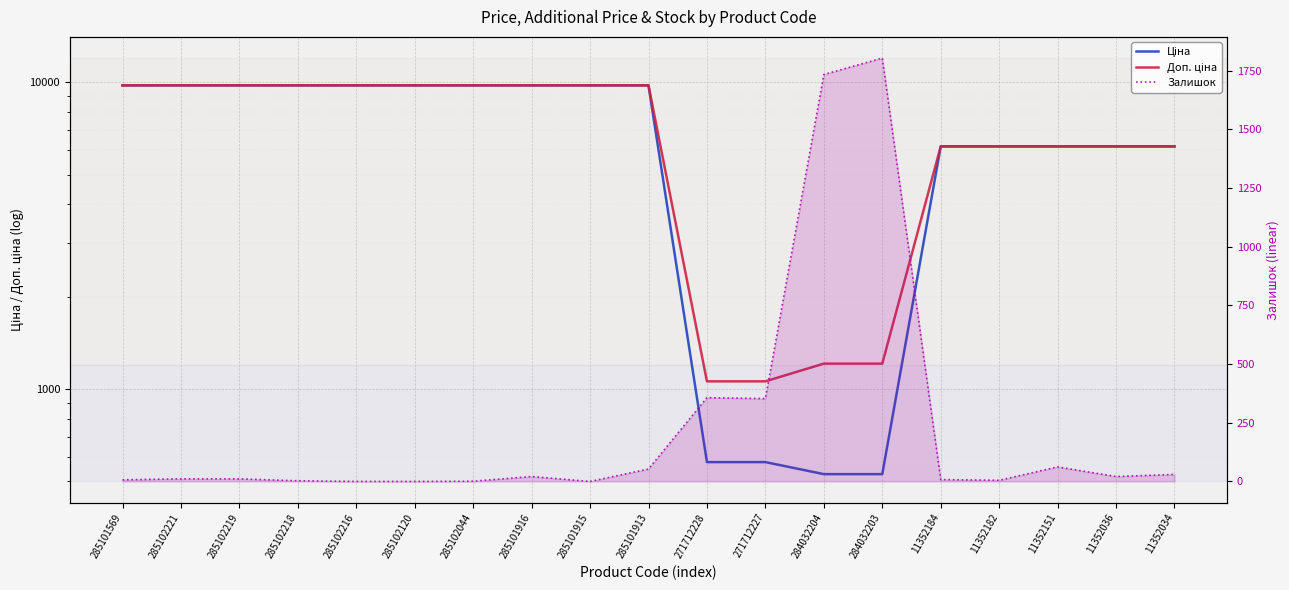

What is the label of the 18th point from the left?

11352036